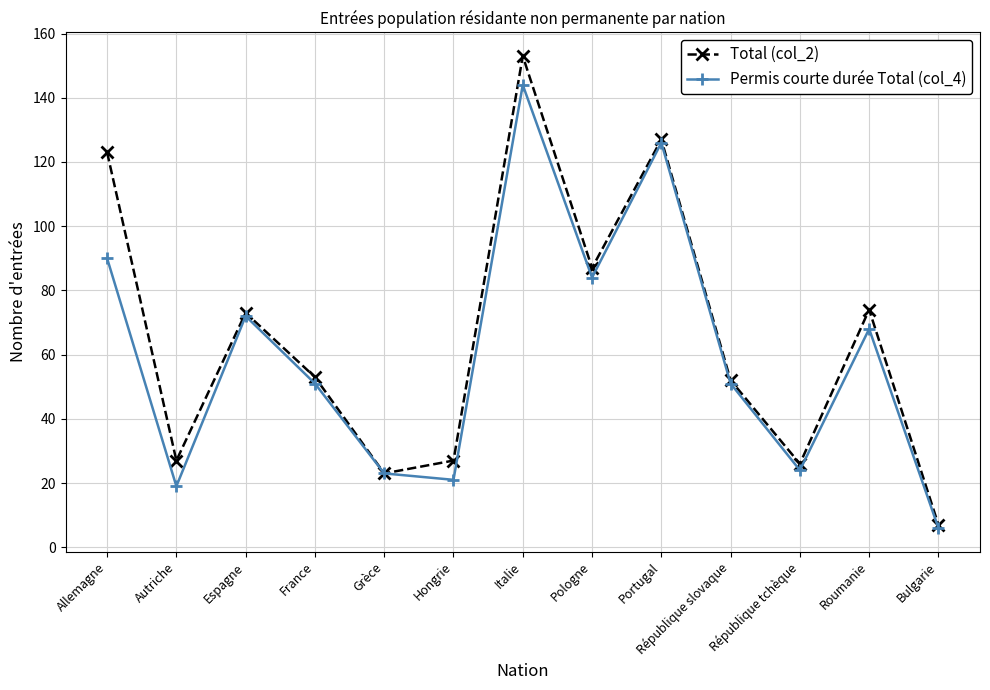

Which series has the largest range (max minus min)?

Total (col_2)